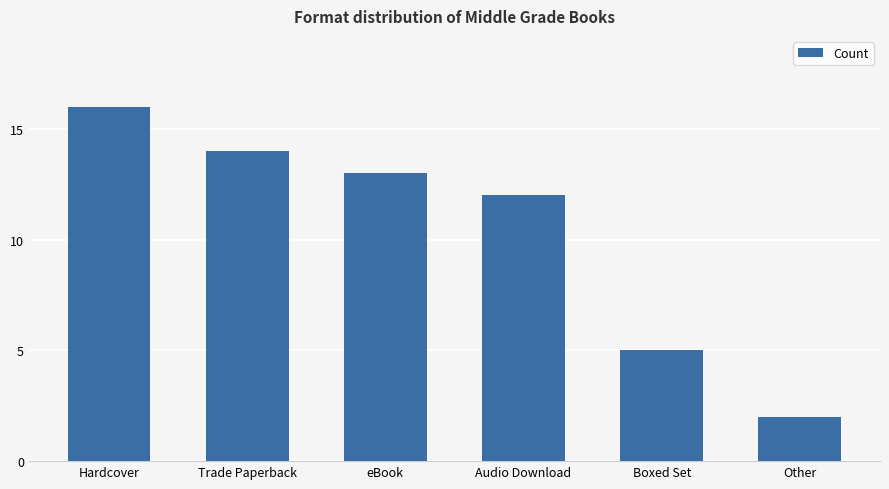

Rank the categories by value from lowest to highest.

Other, Boxed Set, Audio Download, eBook, Trade Paperback, Hardcover